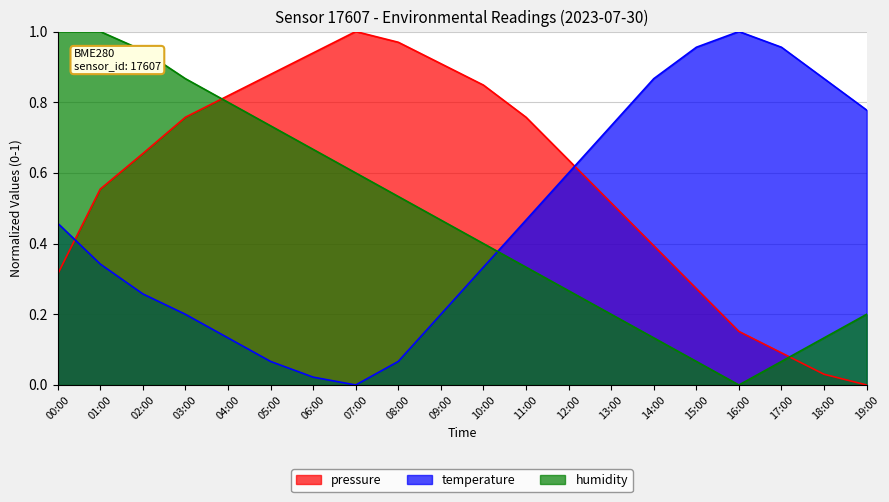

After their last crossing, which series has the higher values: pressure or temperature?

temperature